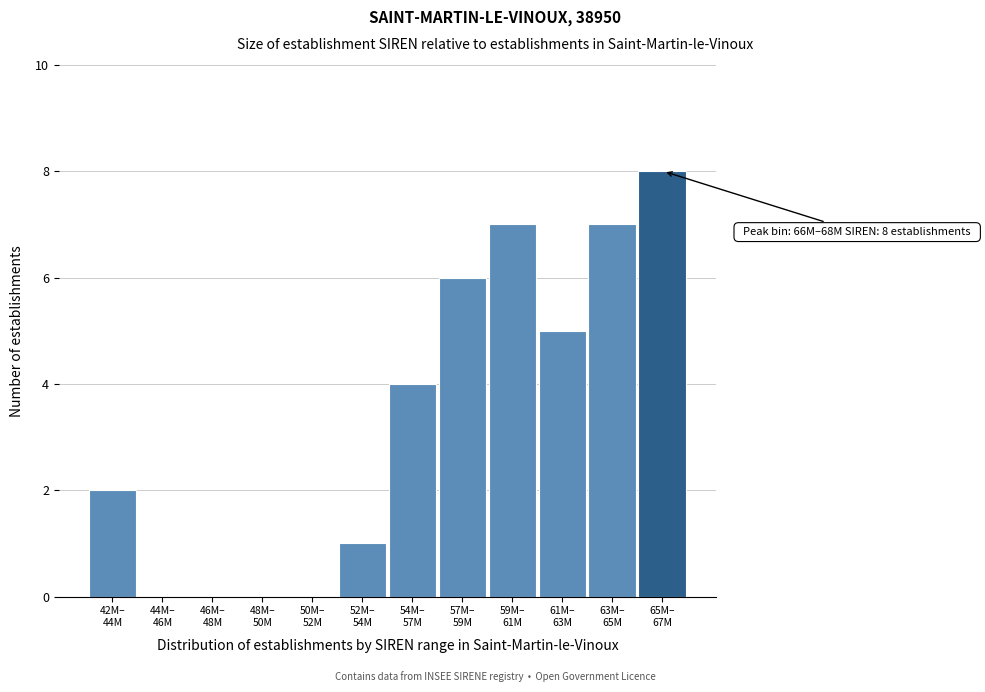

What is the sum of all values?

40